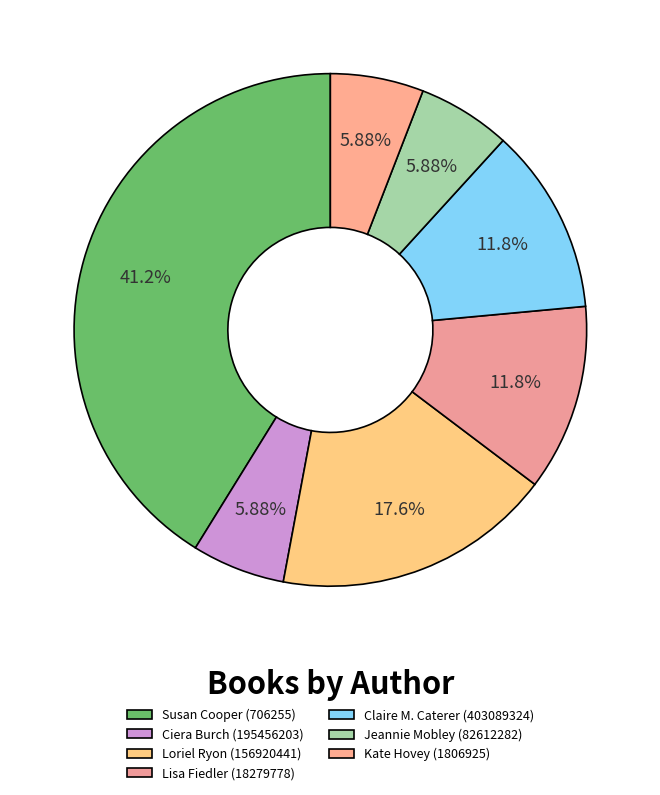

How many segments does this pie chart have?

7